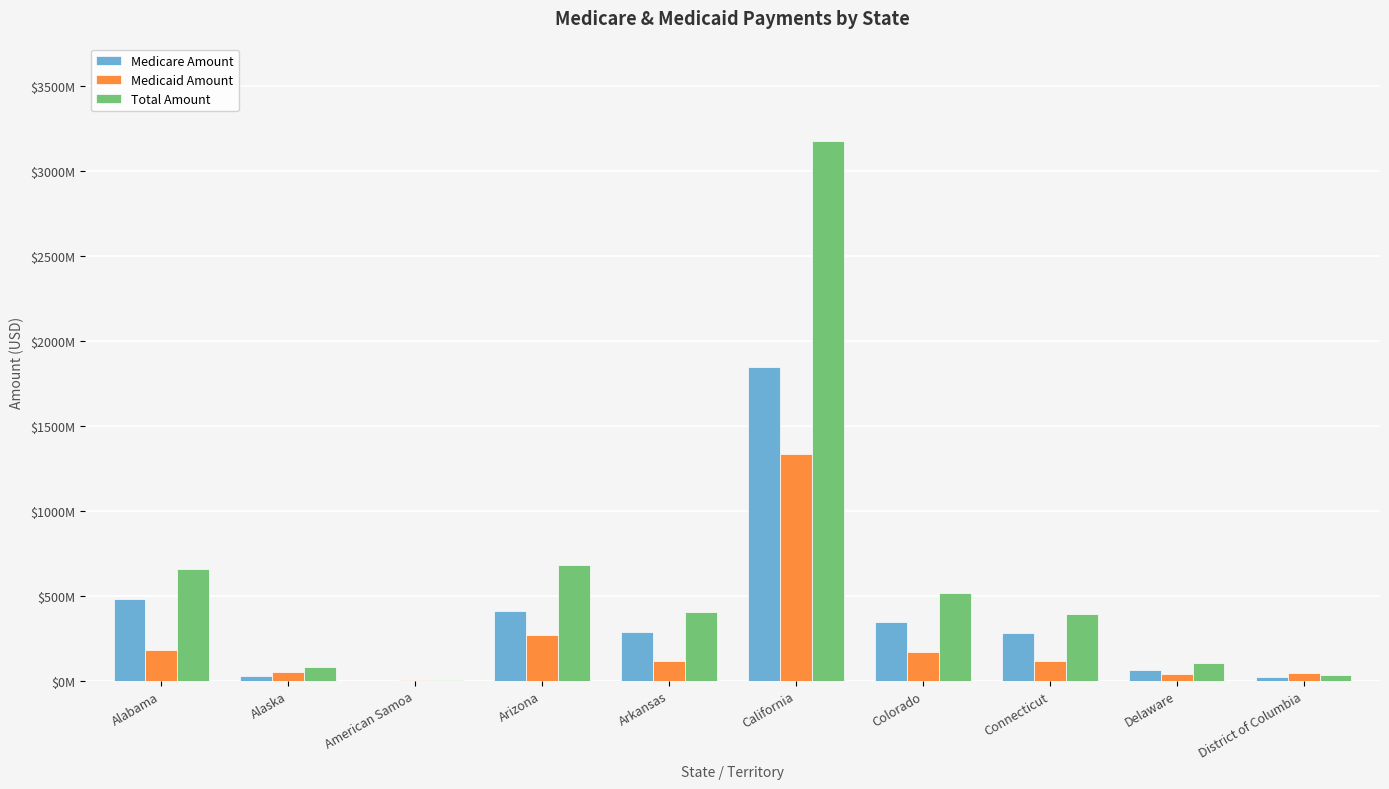

Which category has the lowest value in the Total Amount series?

American Samoa